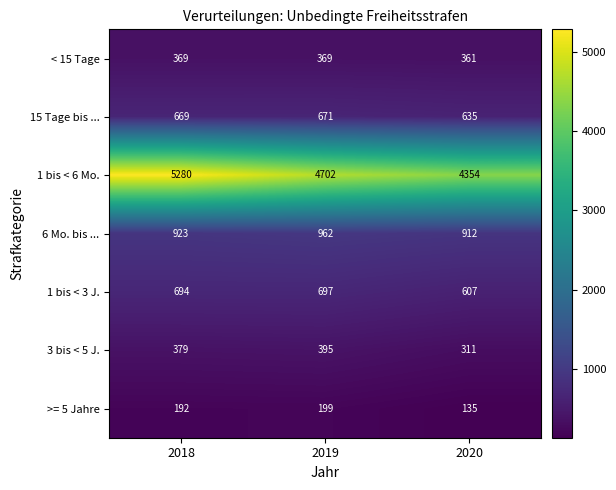

The 1 bis < 6 Mo. series shows 4354 at 2020. True or false?

True